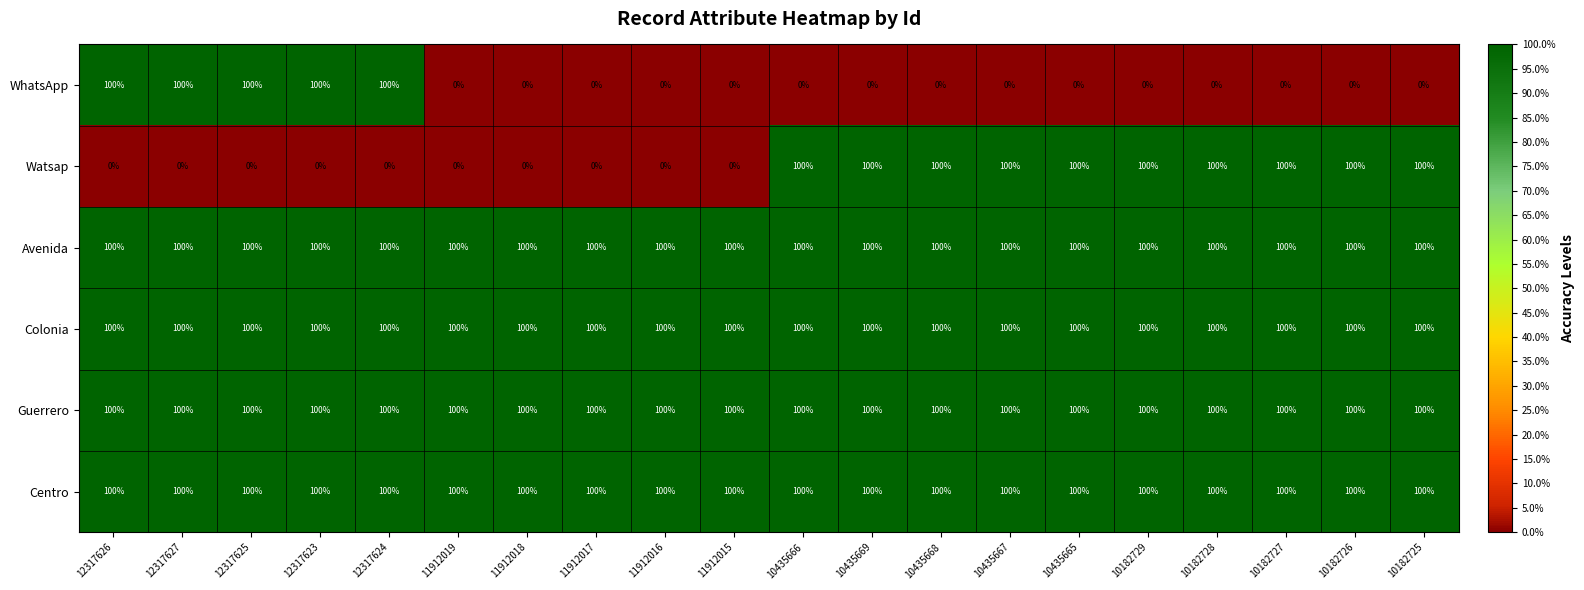

At how many categories does at least one series exceed 54?

20